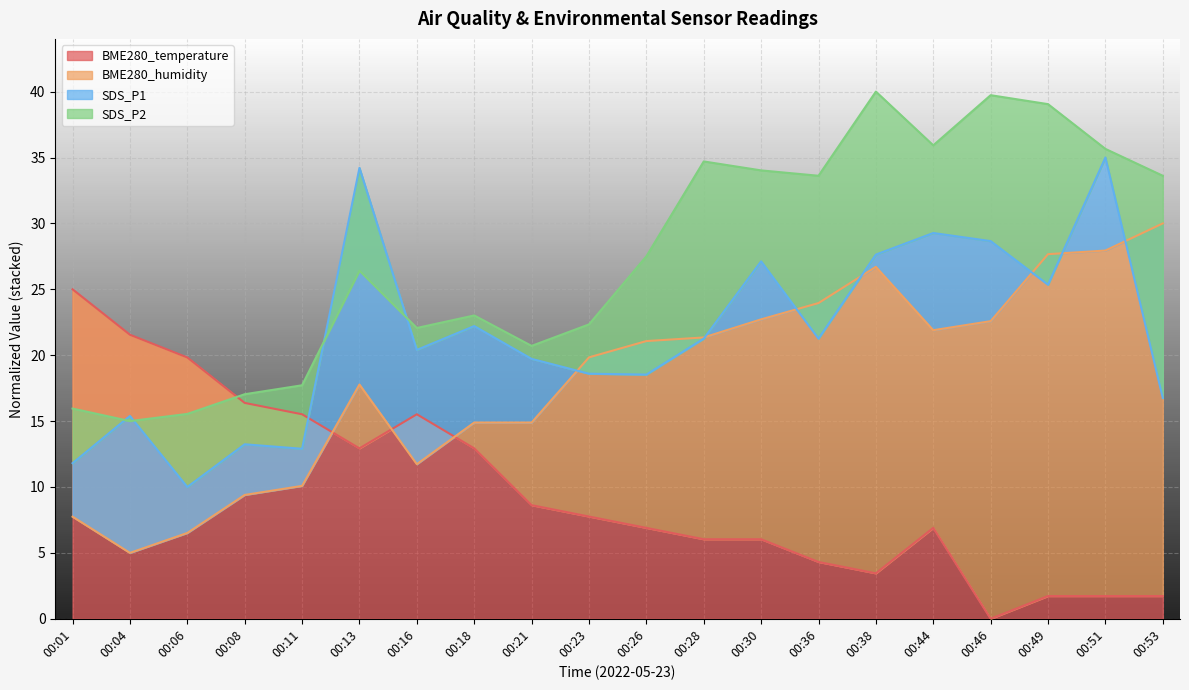

At how many categories does at least one series exceed 36?

3